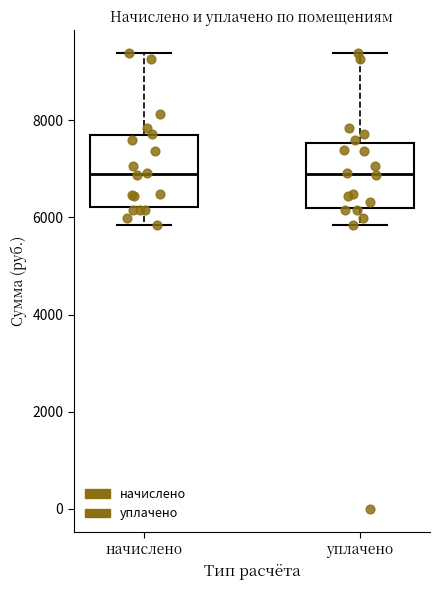

Where does the lower whisker of the box for уплачено end on the y-axis? The values are not printed on the chart, so give them approximately, as read against the axis.

5800